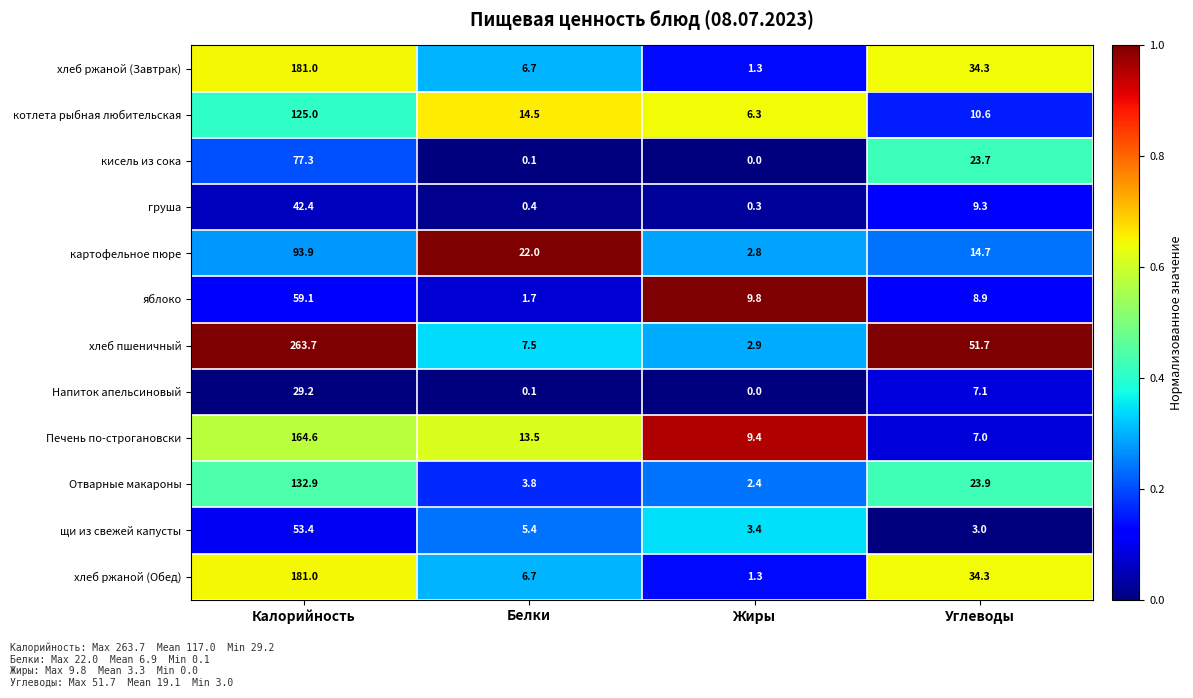

What is the difference between the second highest and minimum values in the щи из свежей капусты series?

2.4